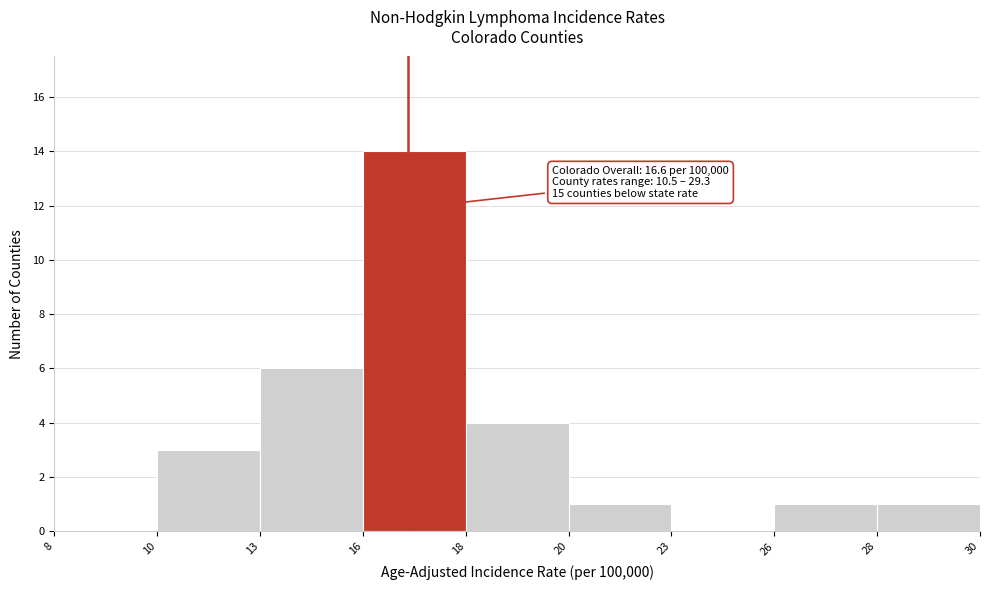

Reading left to right, extract all data points from this chart.

8=0	10=3	13=6	16=14	18=4	20=1	23=0	26=1	28=1